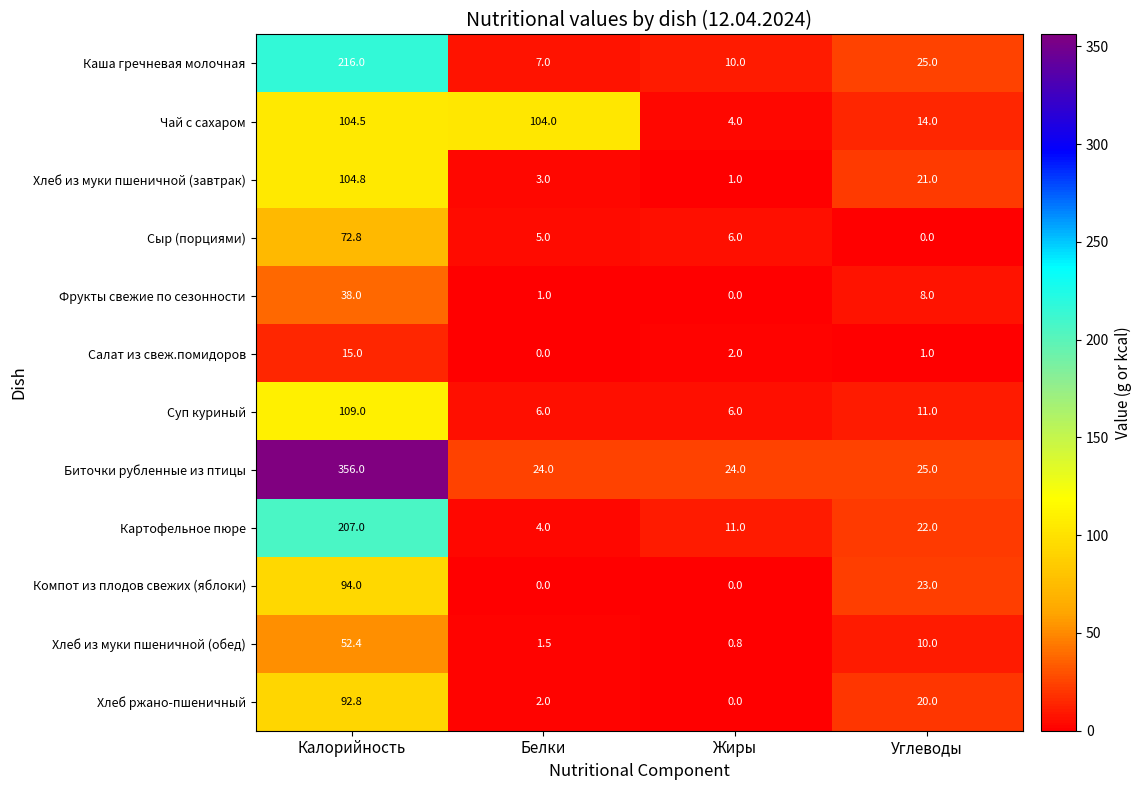

What is the difference between the Хлеб из муки пшеничной (завтрак) values at Жиры and Калорийность?

103.8